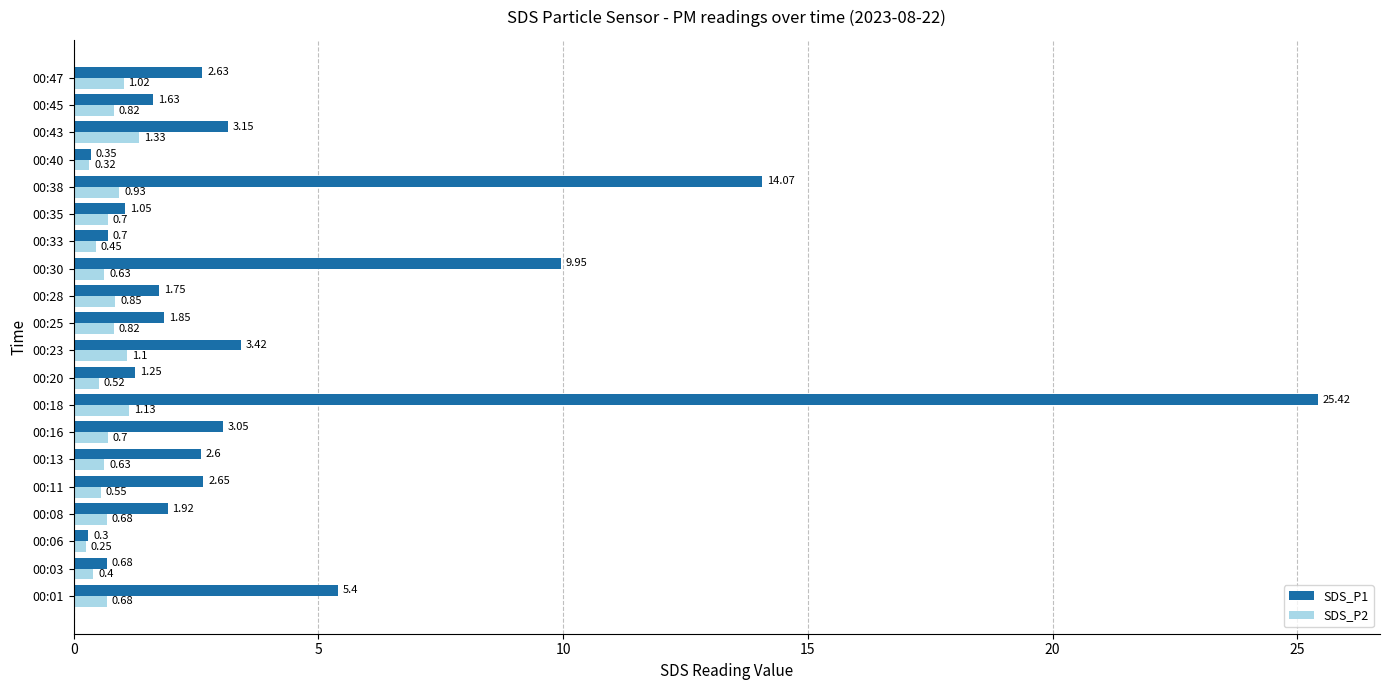

Which series has the largest total across all categories?

SDS_P1